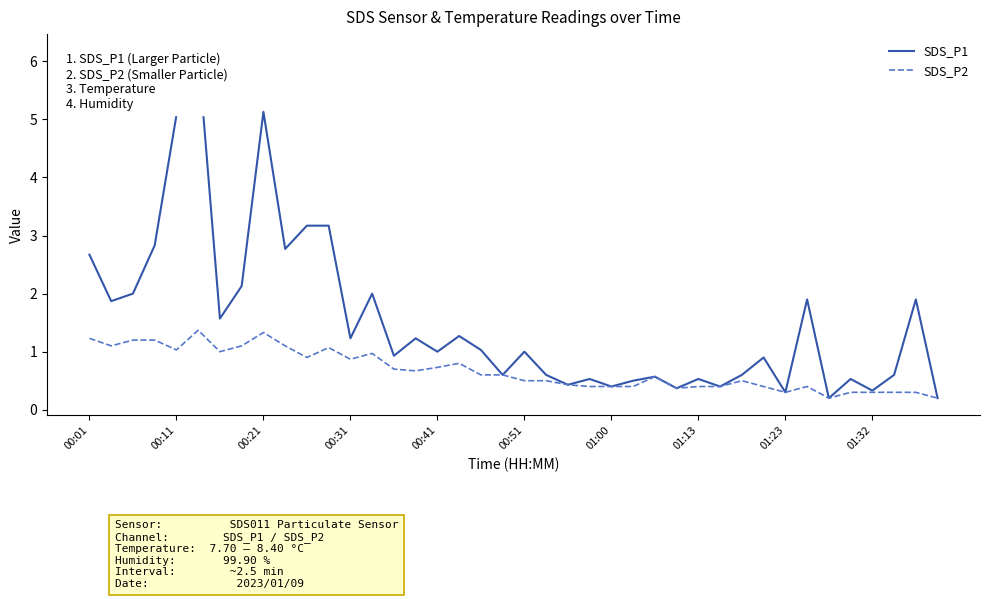

Which series has the largest total across all categories?

SDS_P1